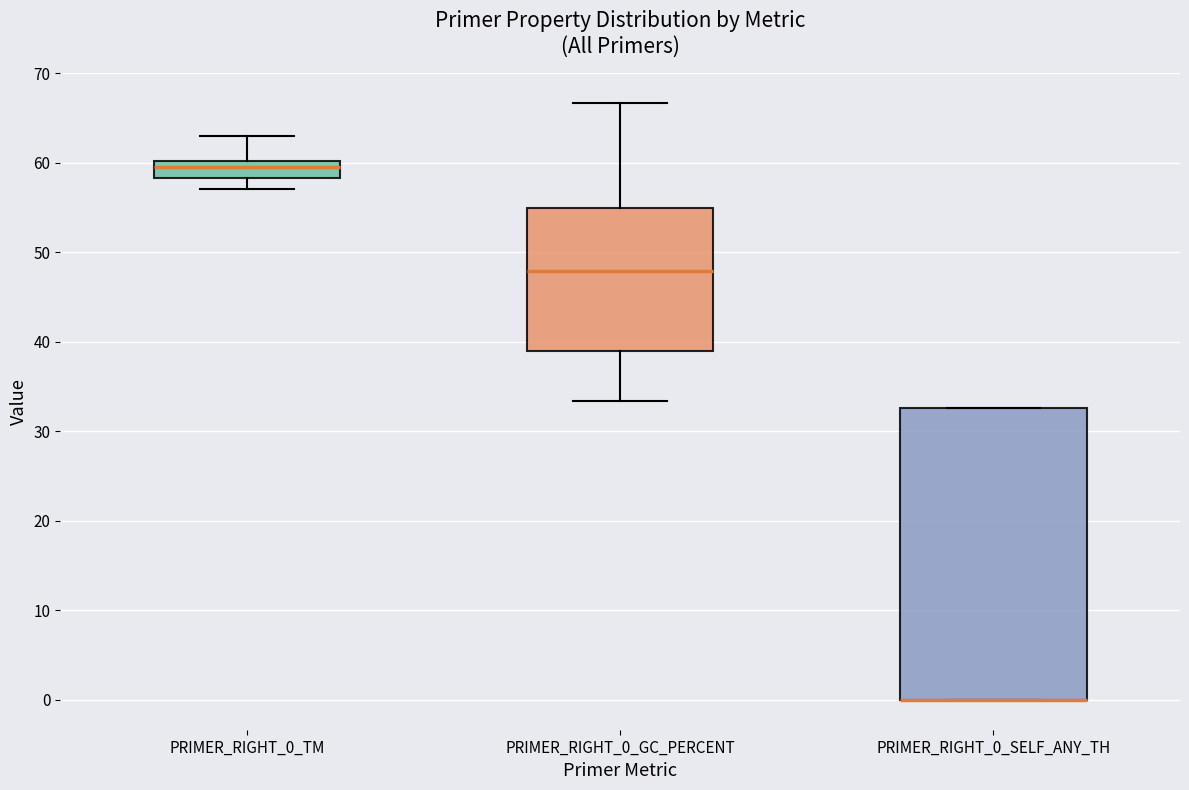

Reading left to right, transcribe this box plot: for each box, give where its median line is, the range the box spans, and where its two whiskers end, as read against the y-axis. The values are not printed on the chart, so give them approximately, as read against the axis.

PRIMER_RIGHT_0_TM: median 60 (inside the box), box 58 to 60, whiskers 57 to 63
PRIMER_RIGHT_0_GC_PERCENT: median 48, box 39 to 55, whiskers 33 to 67
PRIMER_RIGHT_0_SELF_ANY_TH: median 0 (drawn on the box's lower edge), box 0 to 33, whiskers 0 to 33